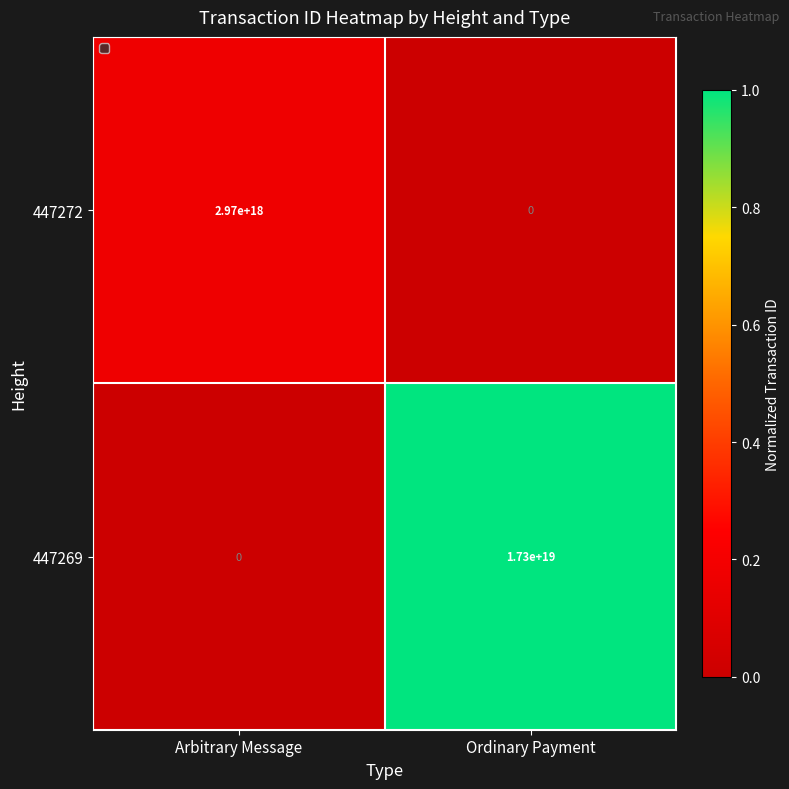

Is the value of 447272 at Ordinary Payment greater than the value of 447269 at Ordinary Payment?

No